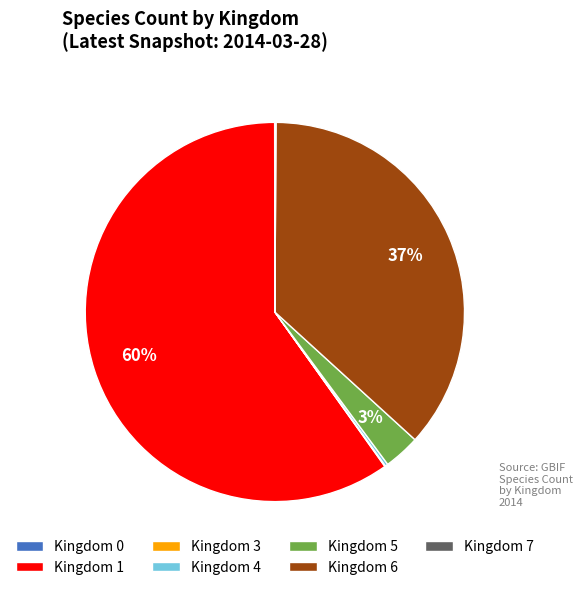

To the nearest percent, what is the average slice percentage?

14%